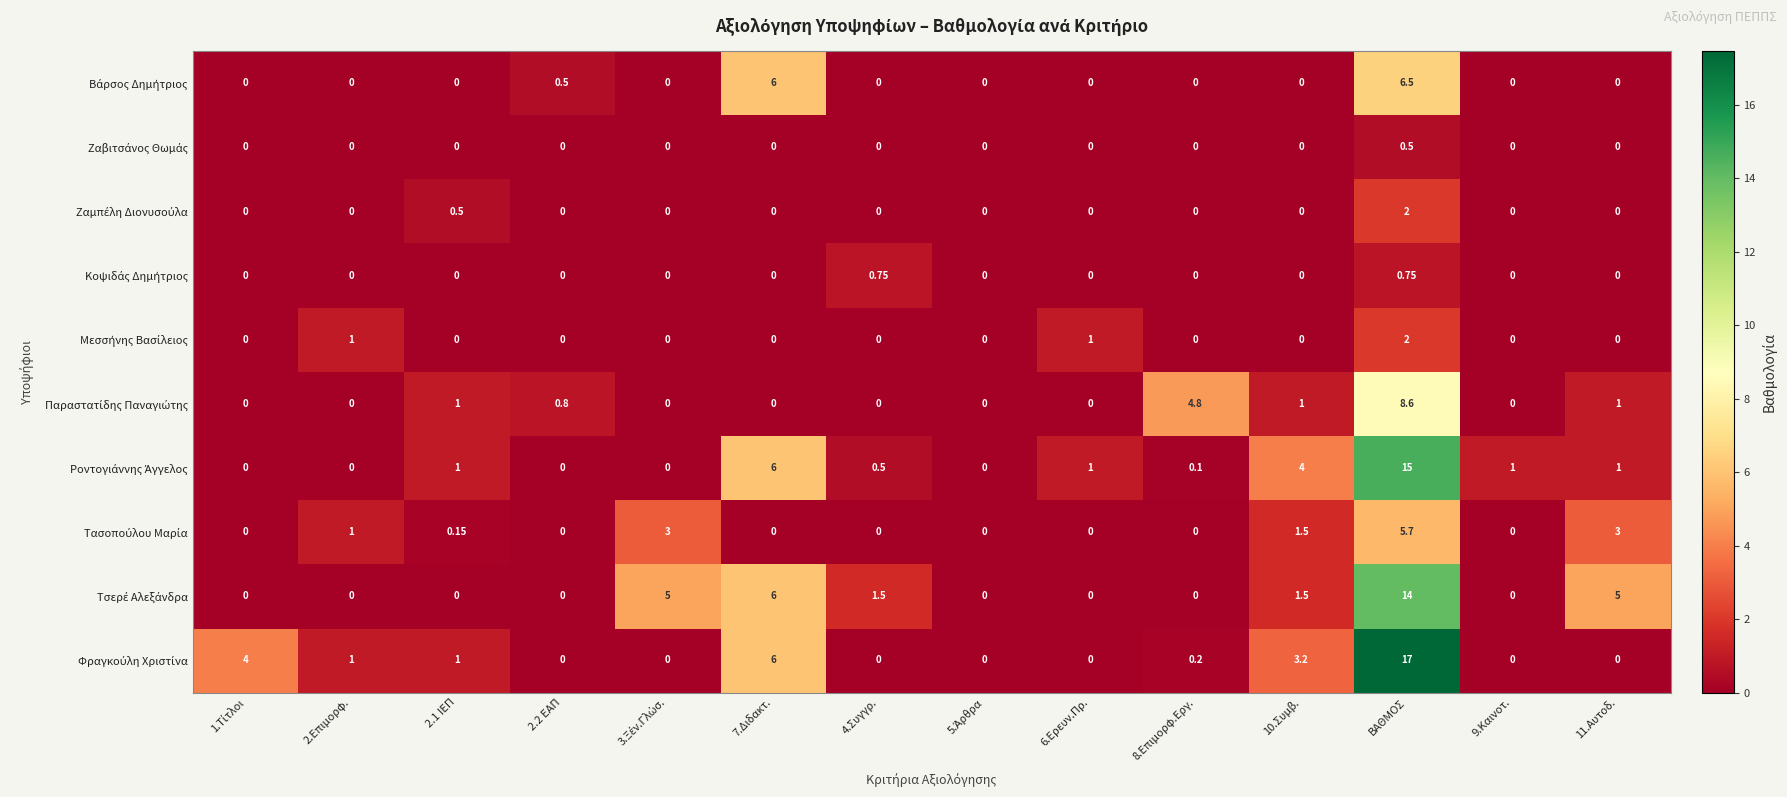

At which category is the sum across all series the highest?

ΒΑΘΜΟΣ